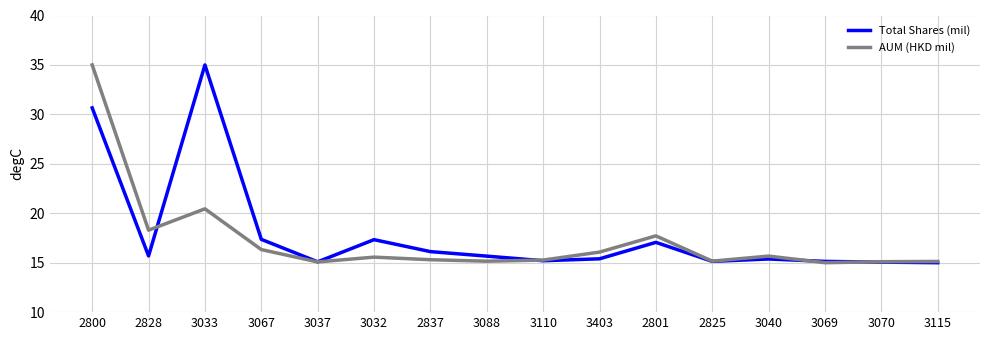

What is the spread (max minus min) of values at 3088?

0.5